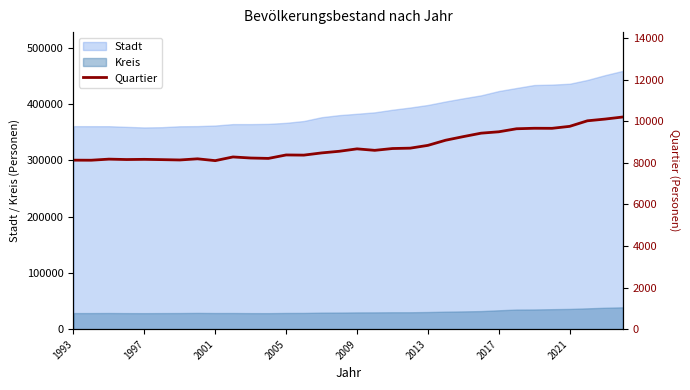

The chart shows a value of 15410 at 30. True or false?

False